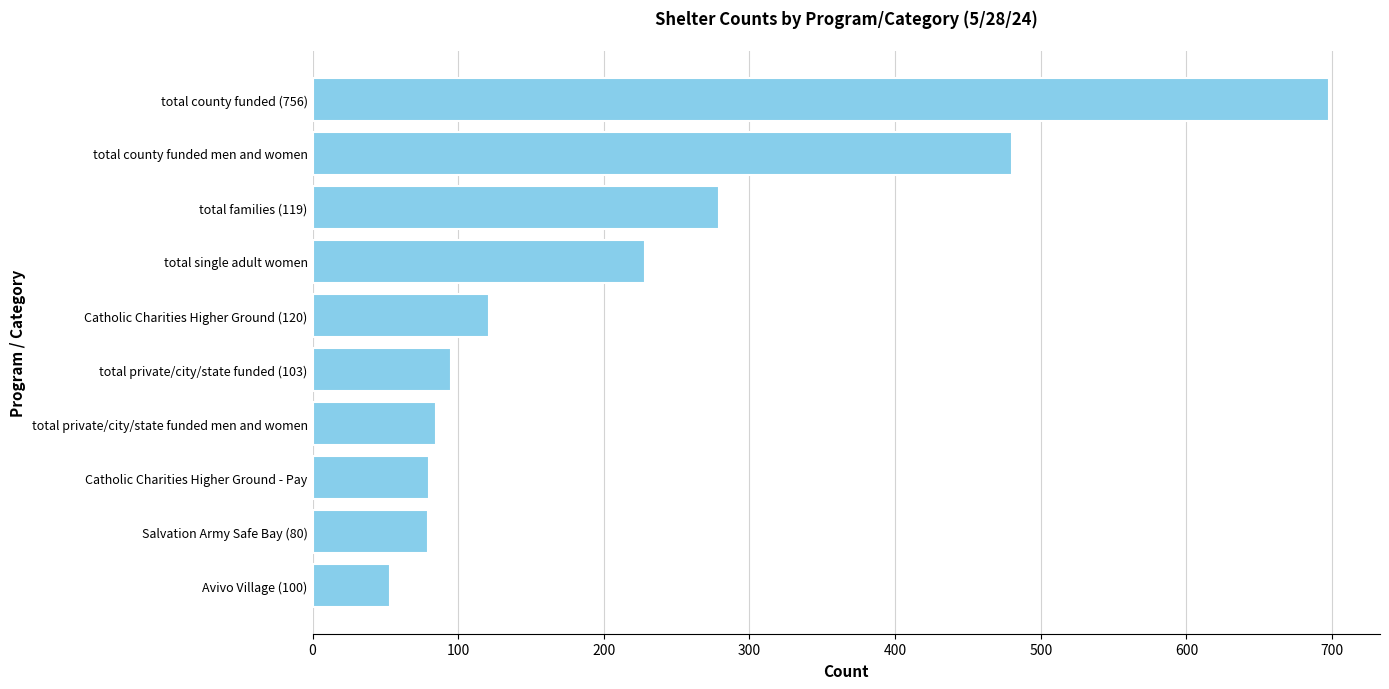

What is the smallest value displayed?

53